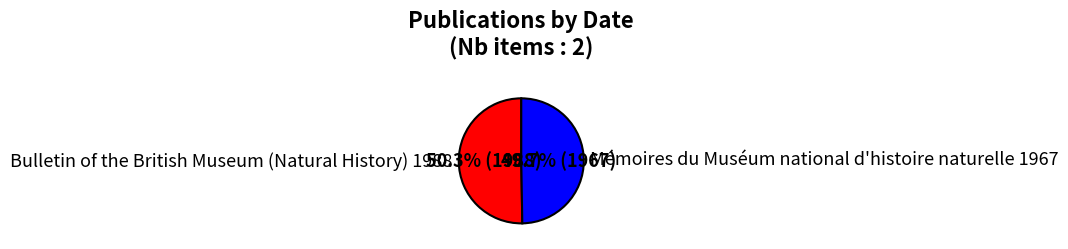

How many segments does this pie chart have?

2